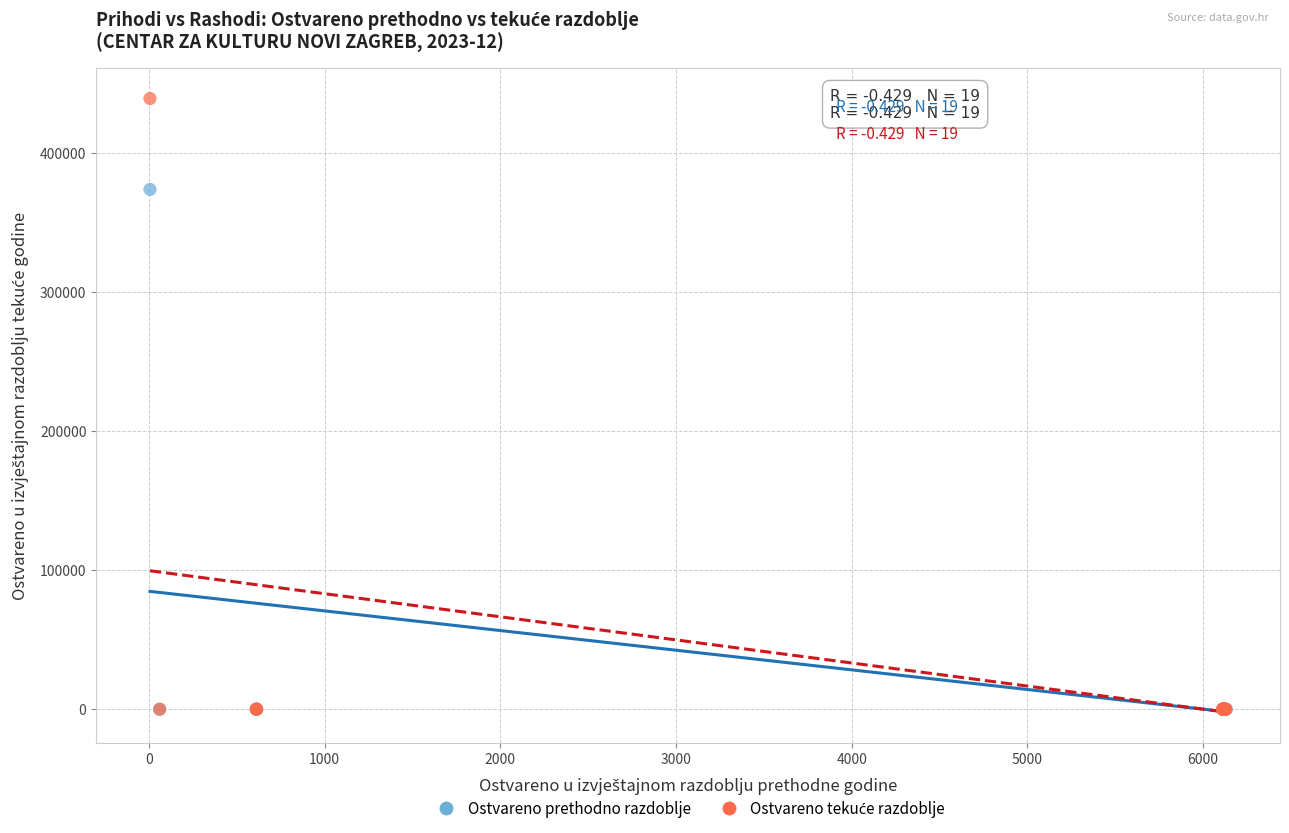

Across all series, what Y value is closest to 219439?

373535.8